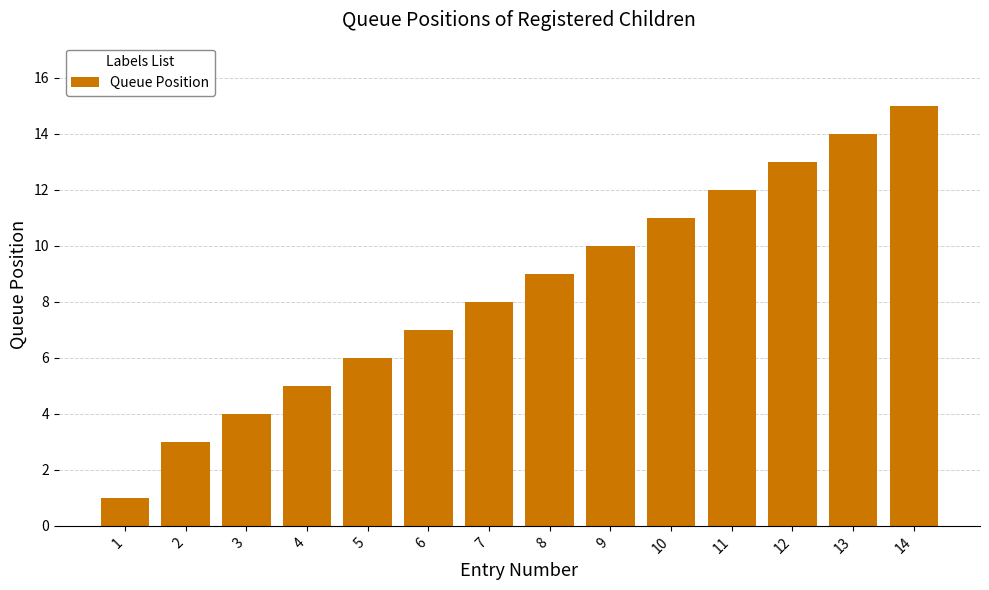

What is the minimum value shown in the chart?

1